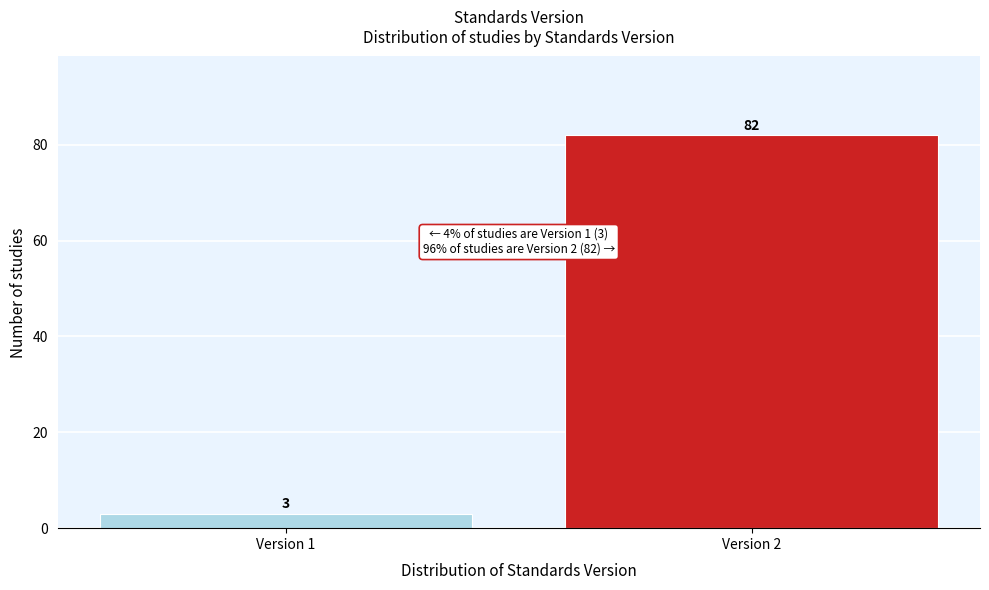

Reading left to right, list all the values displayed in this chart.

3	82